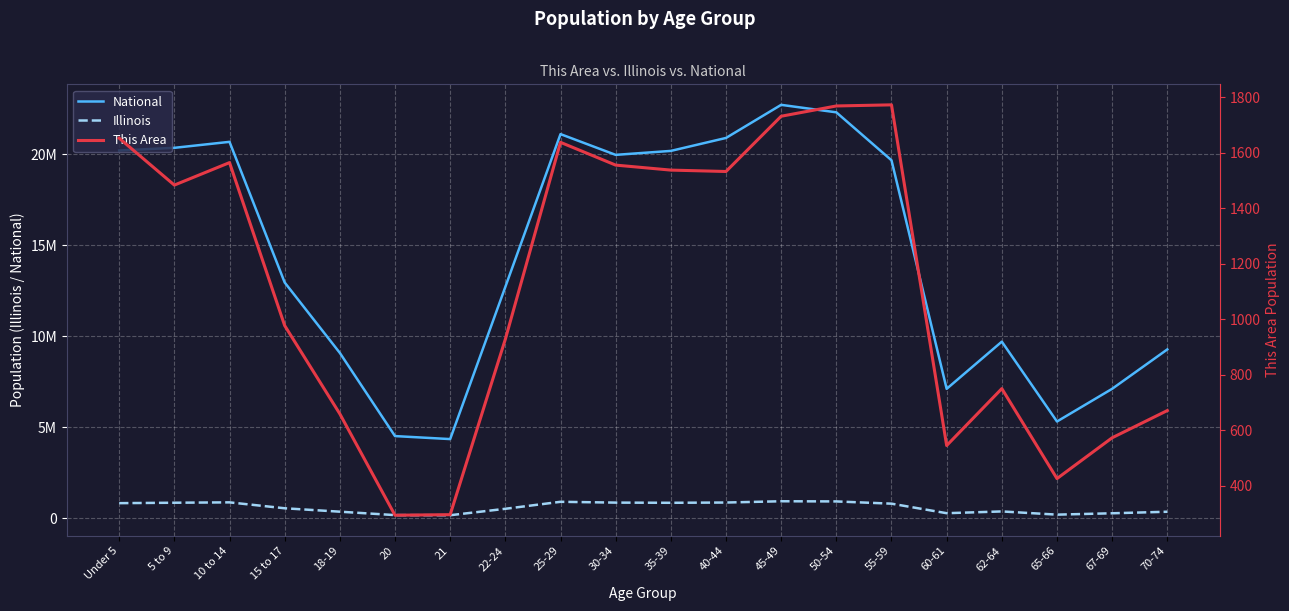

What is the approximate value of National at 22-24, to the nearest 10?

12712580